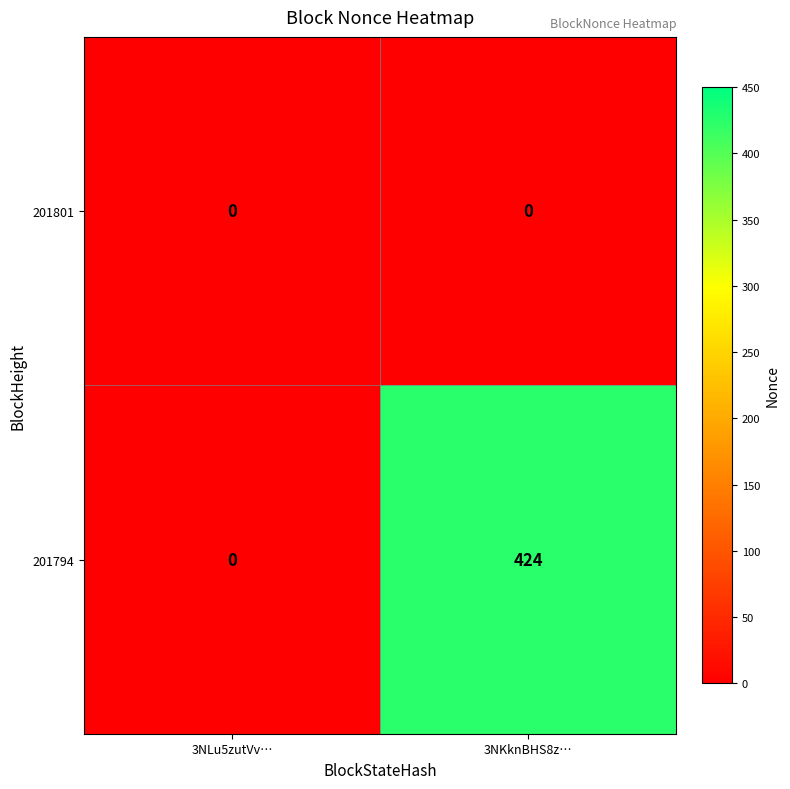

True or false: 201794 has a value of 134 at 3NLu5zutVv….

False